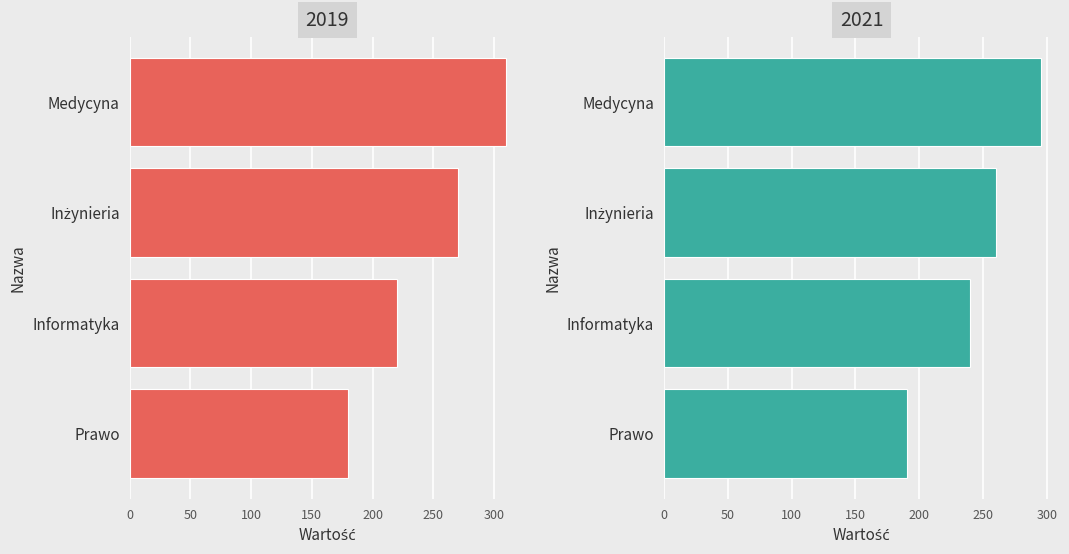

What position from the right is Informatyka?

4